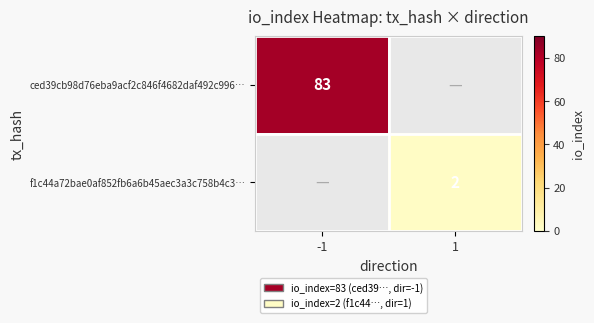

Is it true that ced39cb98d76eba9acf2c846f4682daf492c996… equals 83 at -1?

True